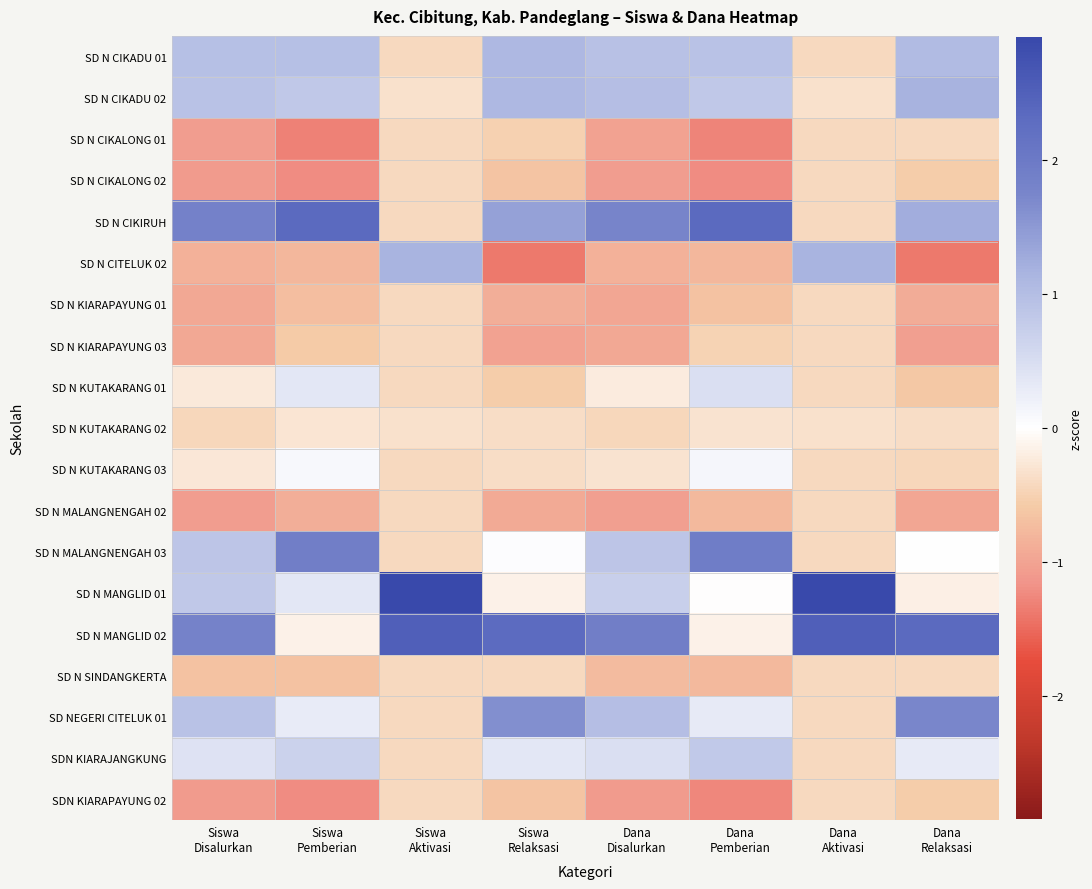

What is the spread (max minus min) of values at Dana
Relaksasi?

3.7